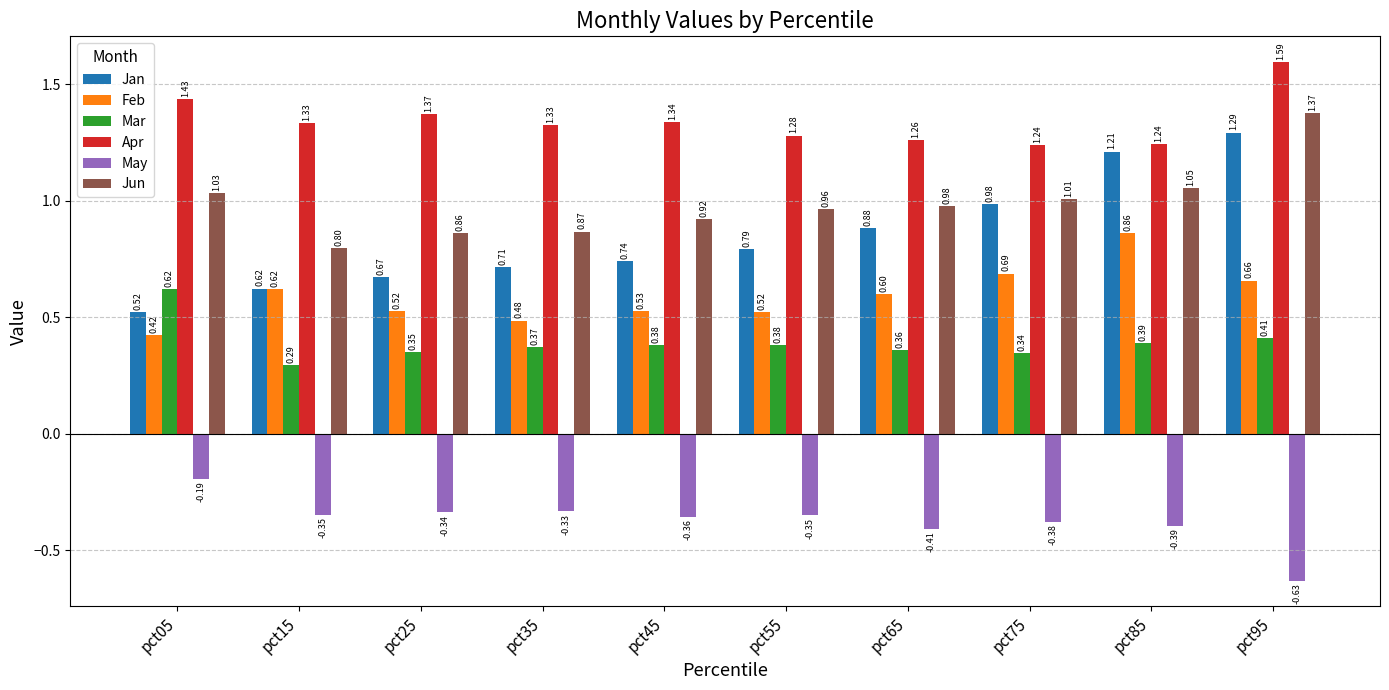

What is the average value of the Feb series?

0.6